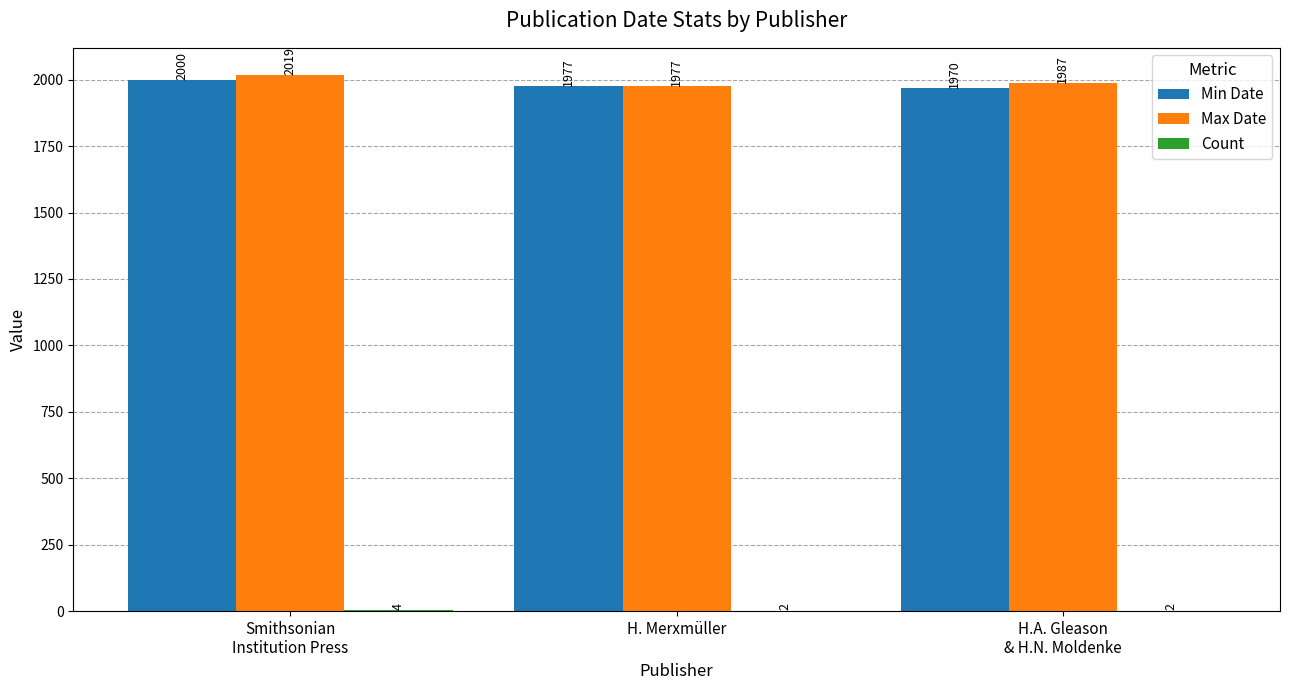

What is the approximate value of Max Date at H.A. Gleason
& H.N. Moldenke, to the nearest 10?

1990